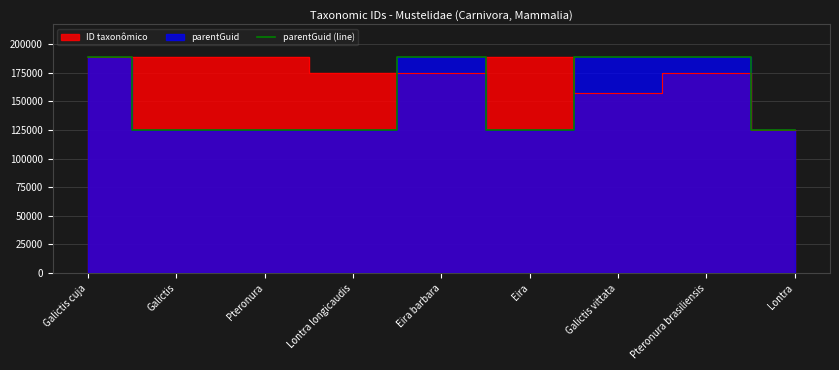

Which label corresponds to the largest value in the chart?

Eira barbara